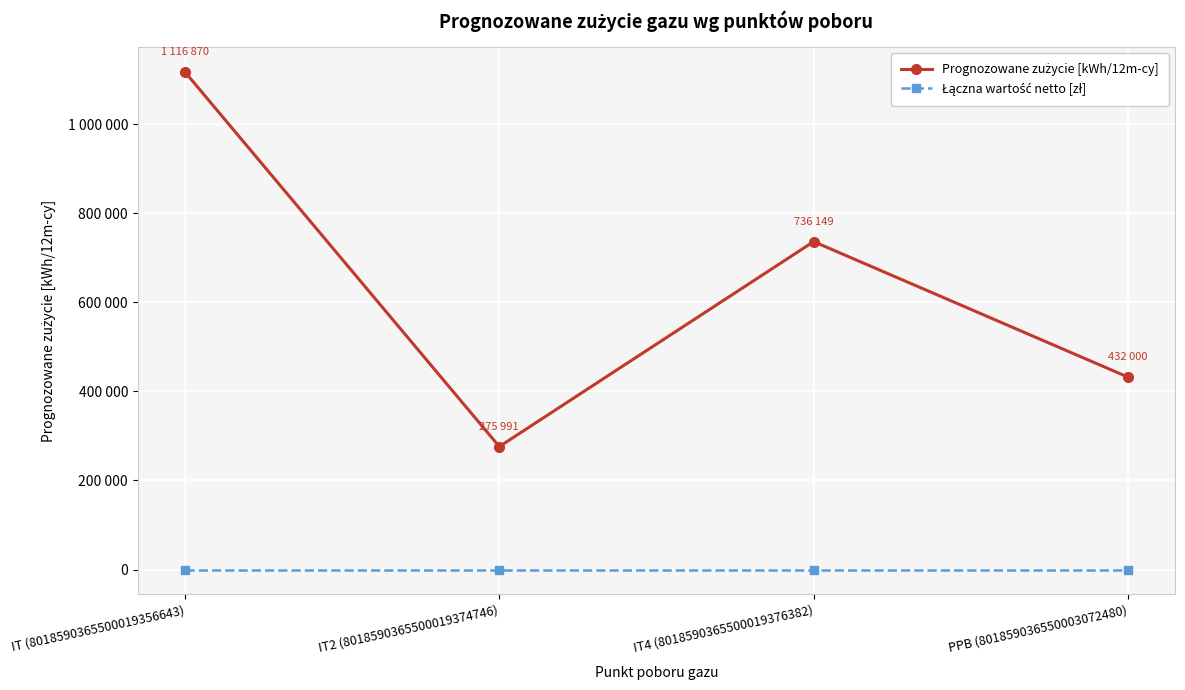

True or false: Prognozowane zużycie [kWh/12m-cy] and Łączna wartość netto [zł] intersect in this chart.

False